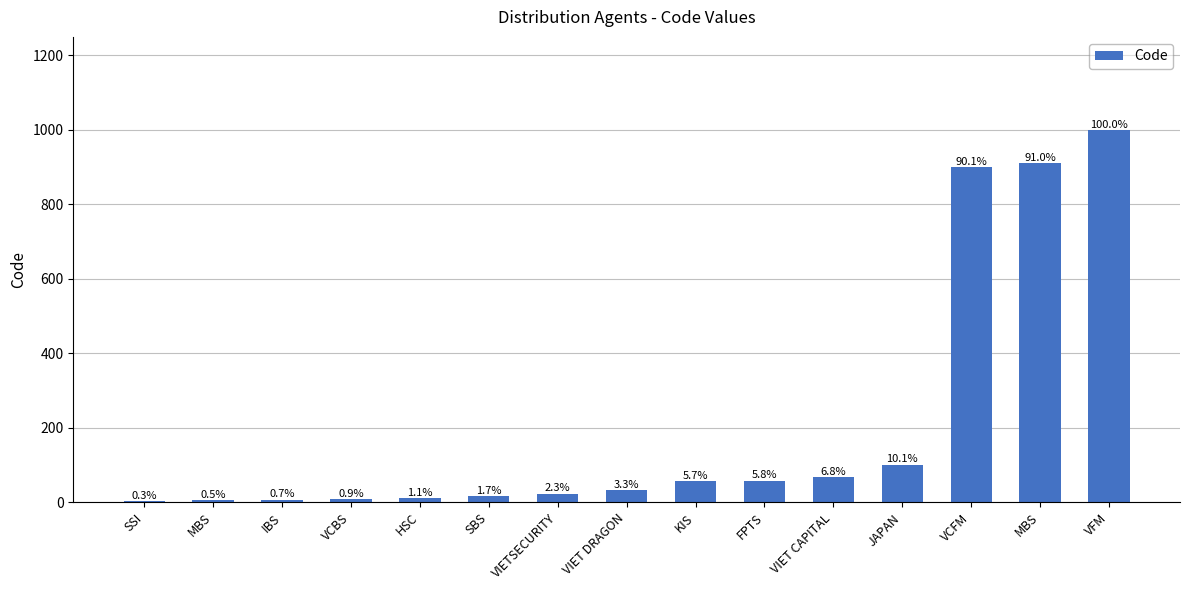

Are the bars grouped side by side (vs. stacked)?

No